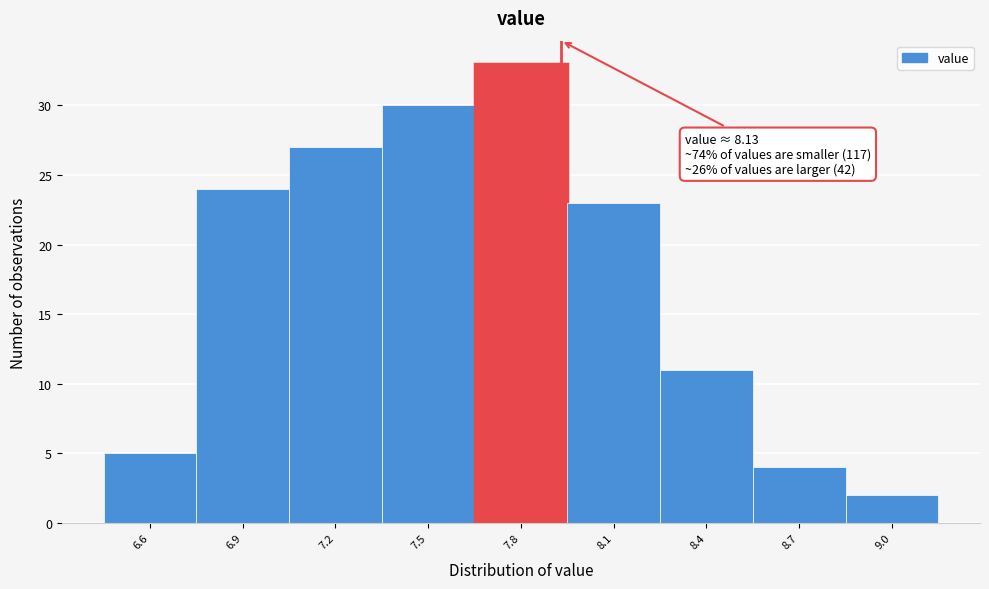

Reading left to right, list all the values displayed in this chart.

5	24	27	30	33	23	11	4	2